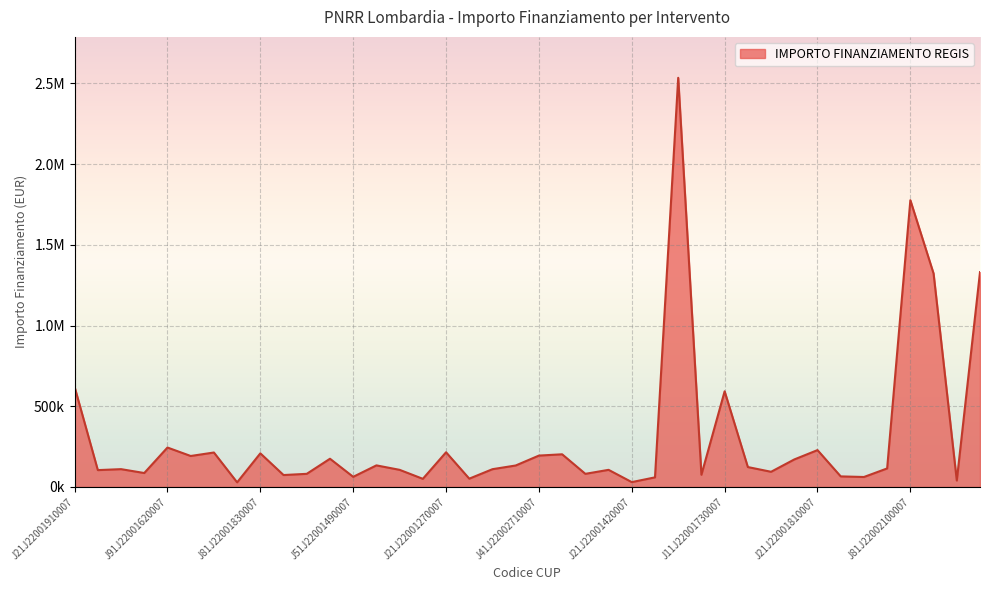

Is this an area chart (filled region under the line)?

Yes